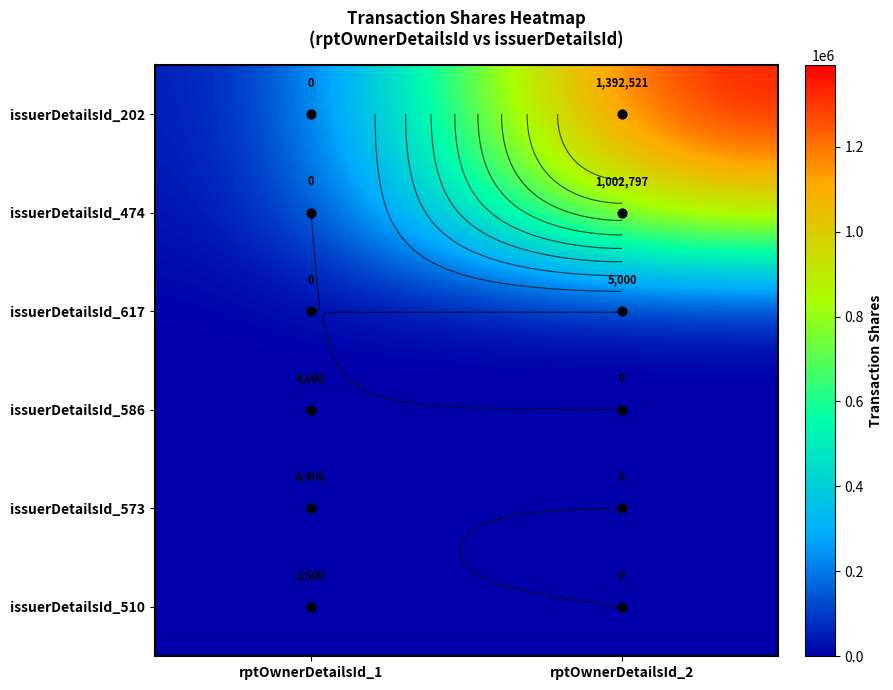

What is the spread (max minus min) of values at rptOwnerDetailsId_1?

6400